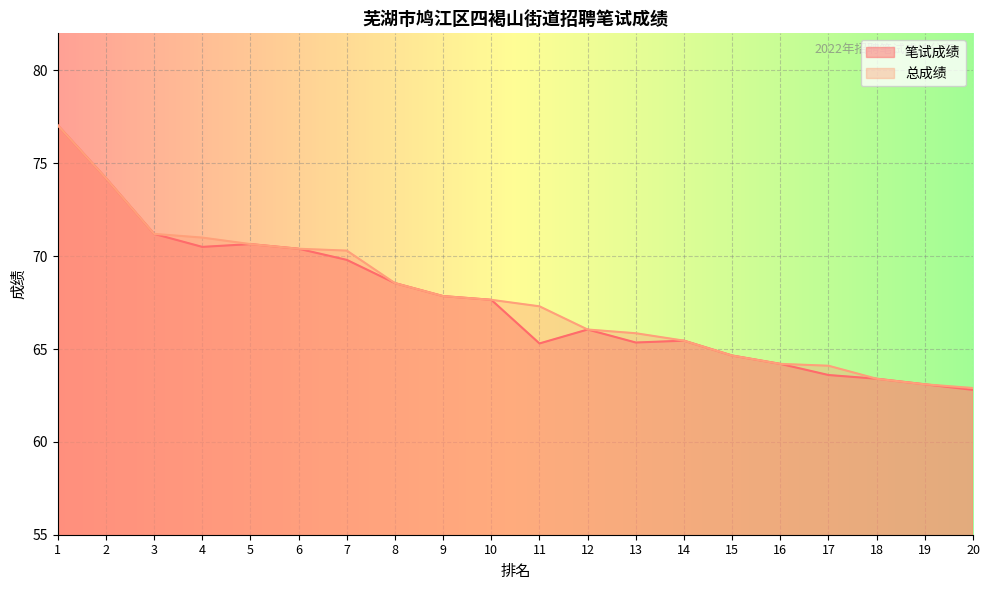

True or false: 笔试成绩 and 总成绩 intersect in this chart.

False